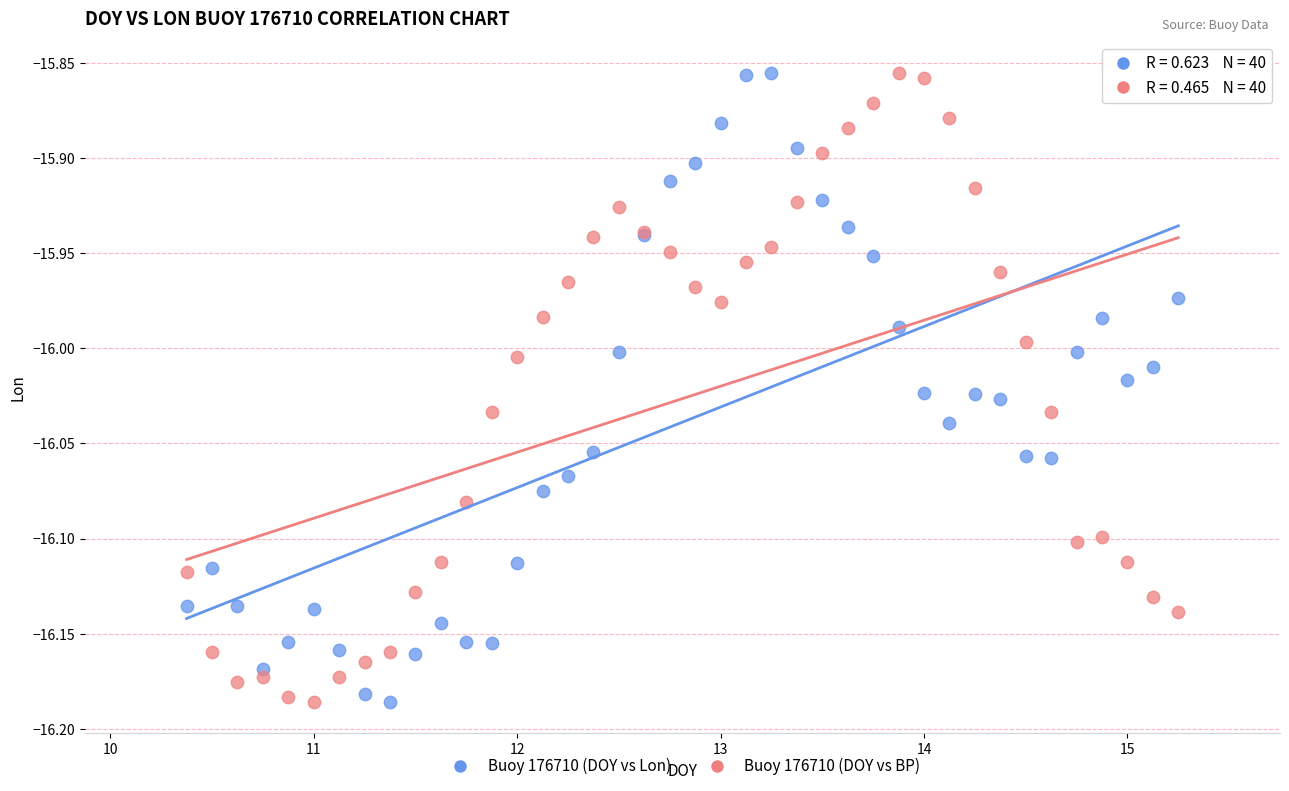

What is the X range (max minus min) for the scatter plot?

4.9